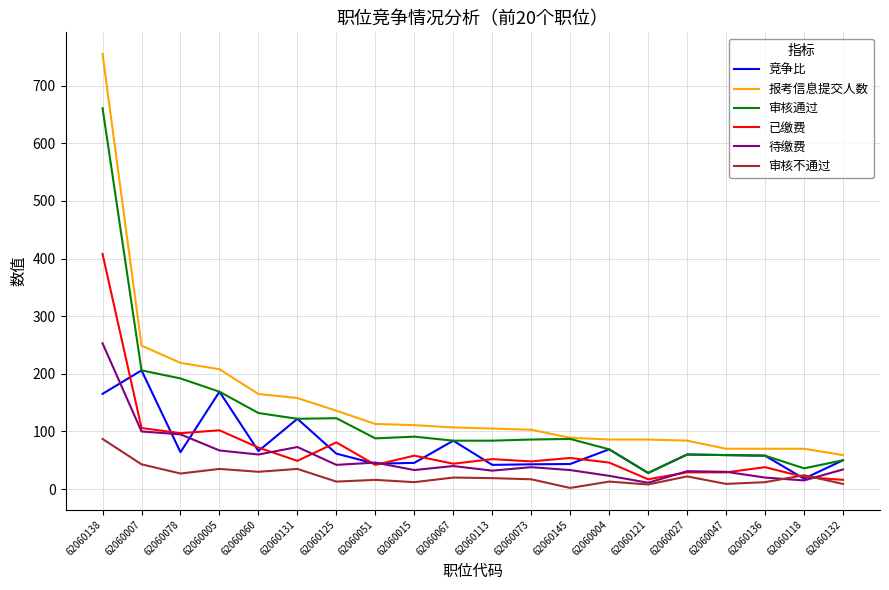

The 审核不通过 series shows 12.0 at 62060015. True or false?

True